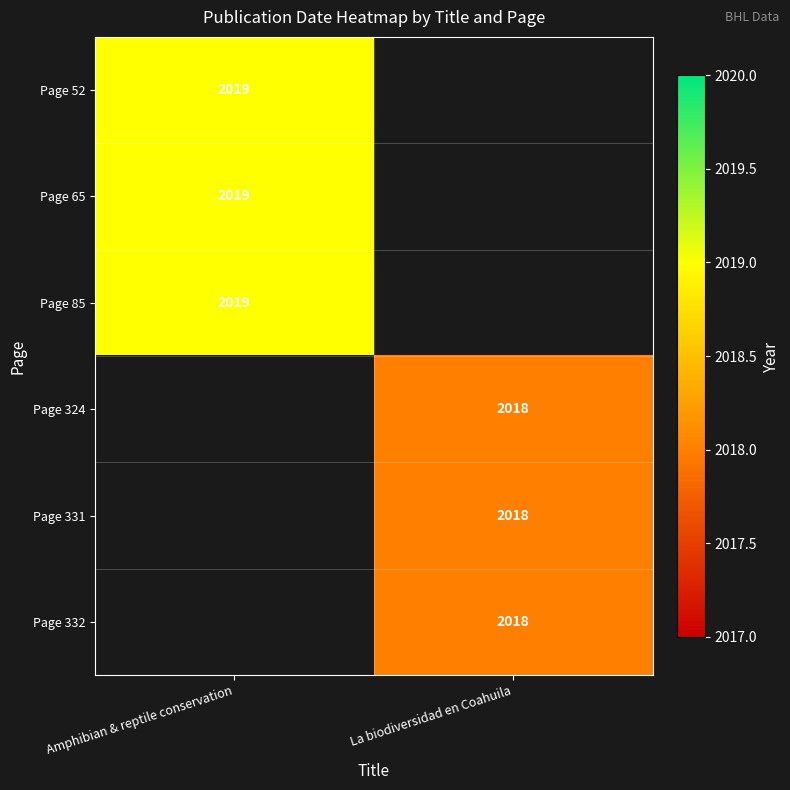

True or false: Page 85 has a value of 2019 at Amphibian & reptile conservation.

True